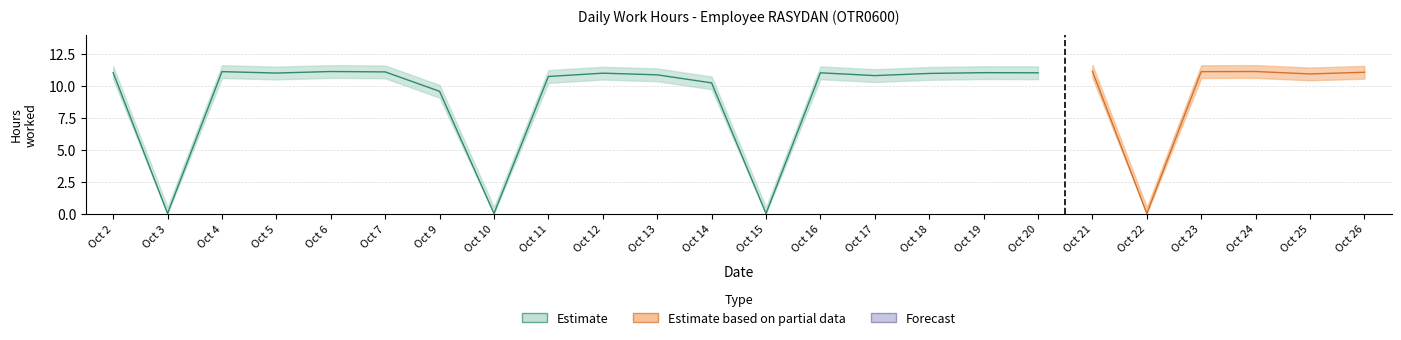

At which label is Low_upper closest to 6?

Oct 9